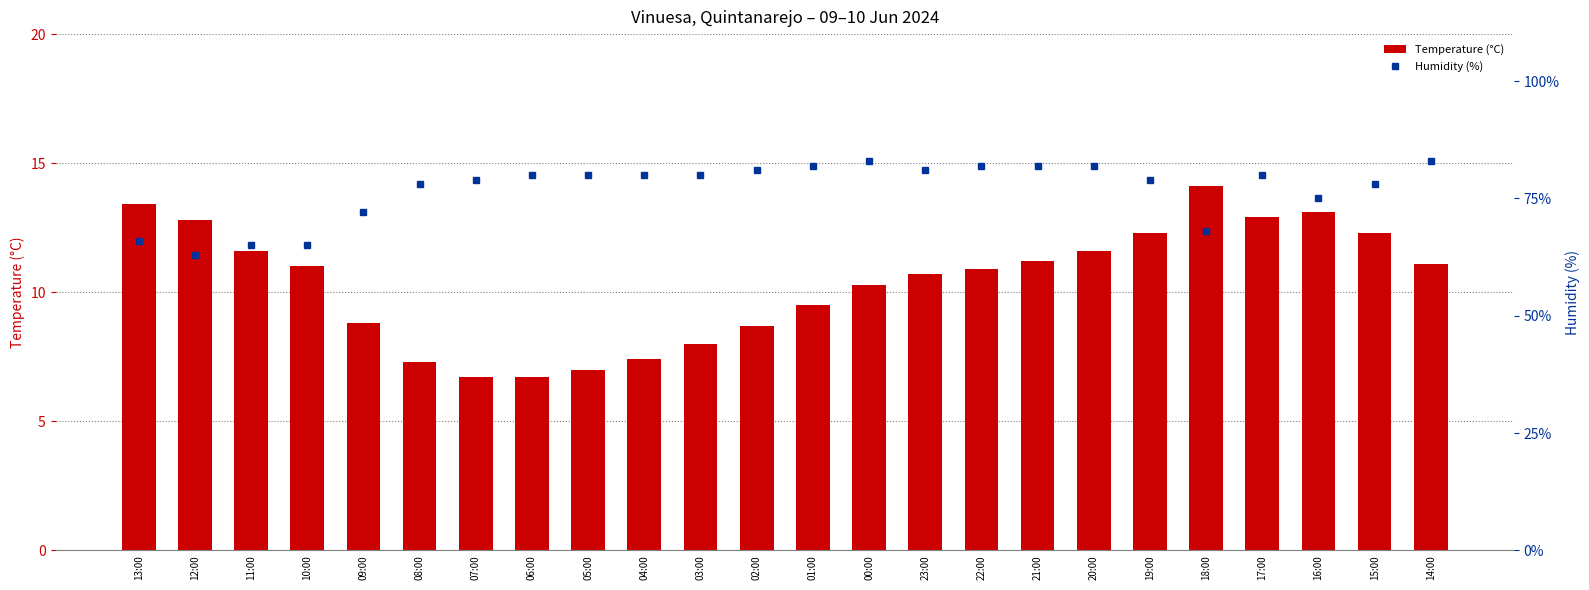

Which category has the highest value across all series?

00:00